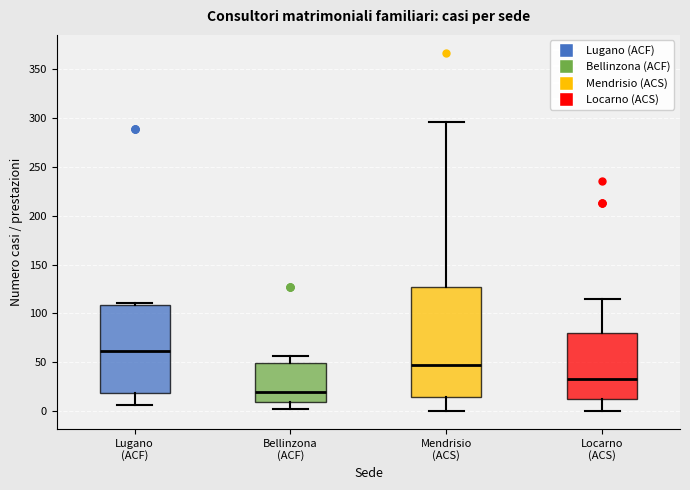

Which box has the highest median line?

Lugano (ACF)